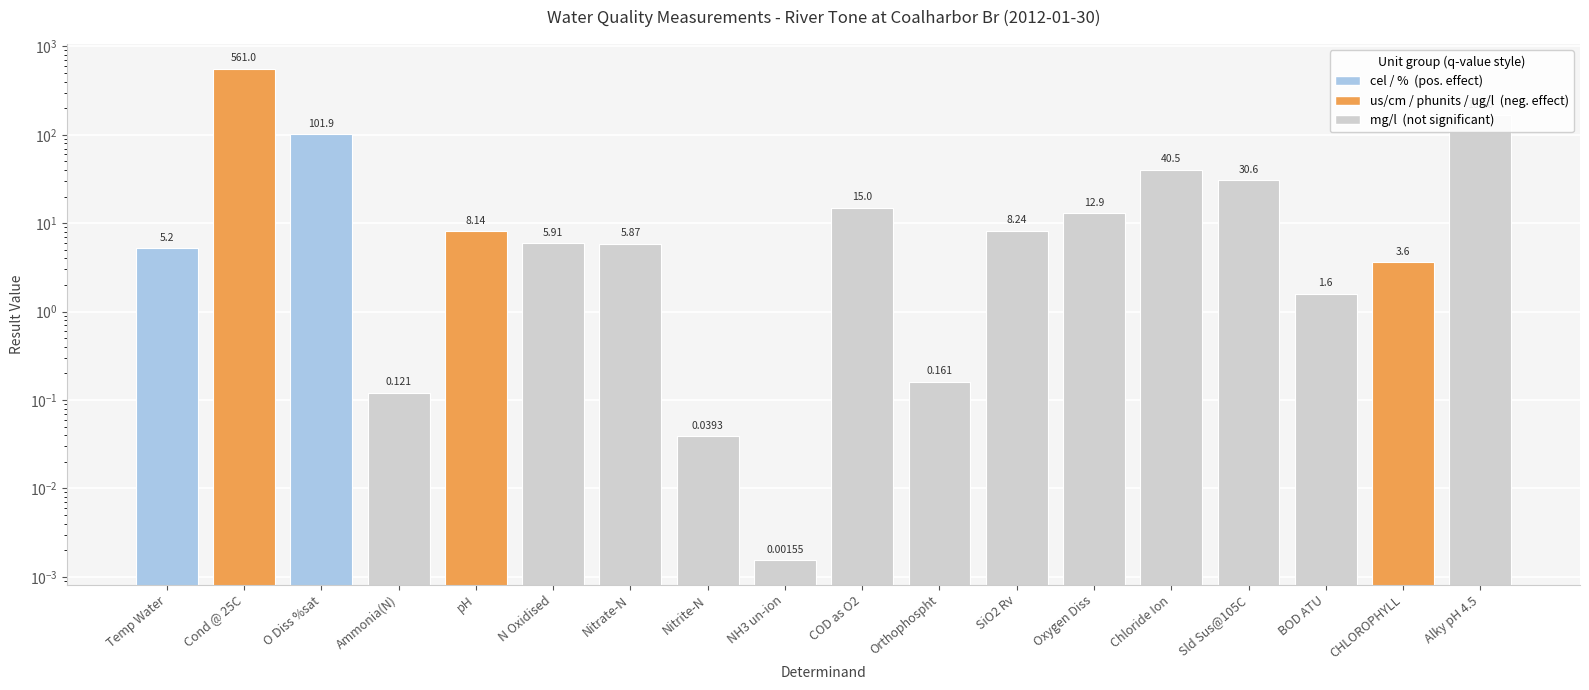

How many values are below 8?

9